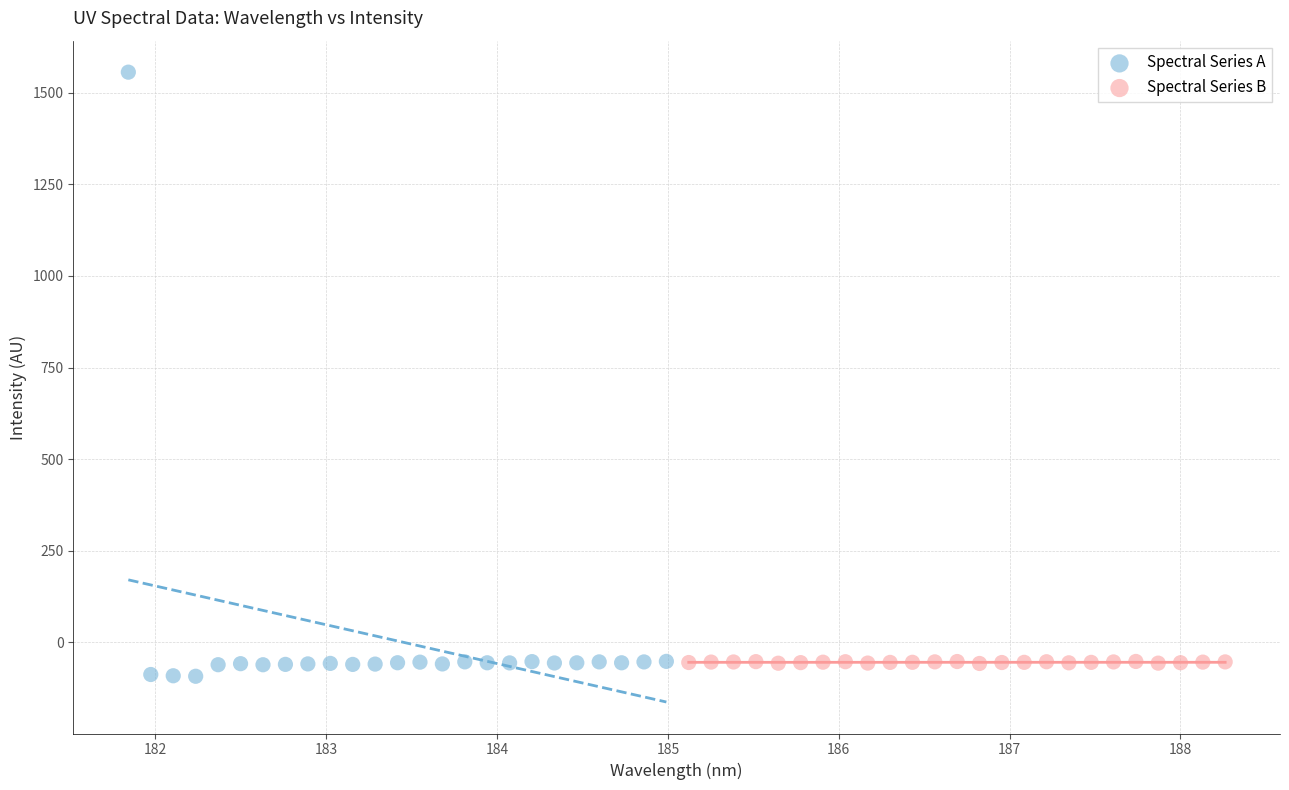

Which series reaches the maximum Y coordinate?

Spectral Series A